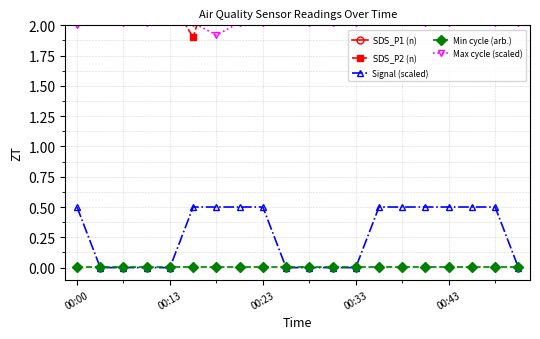

Which series has the widest spread of values?

$\mathrm{SDS\_P1}$ (n)